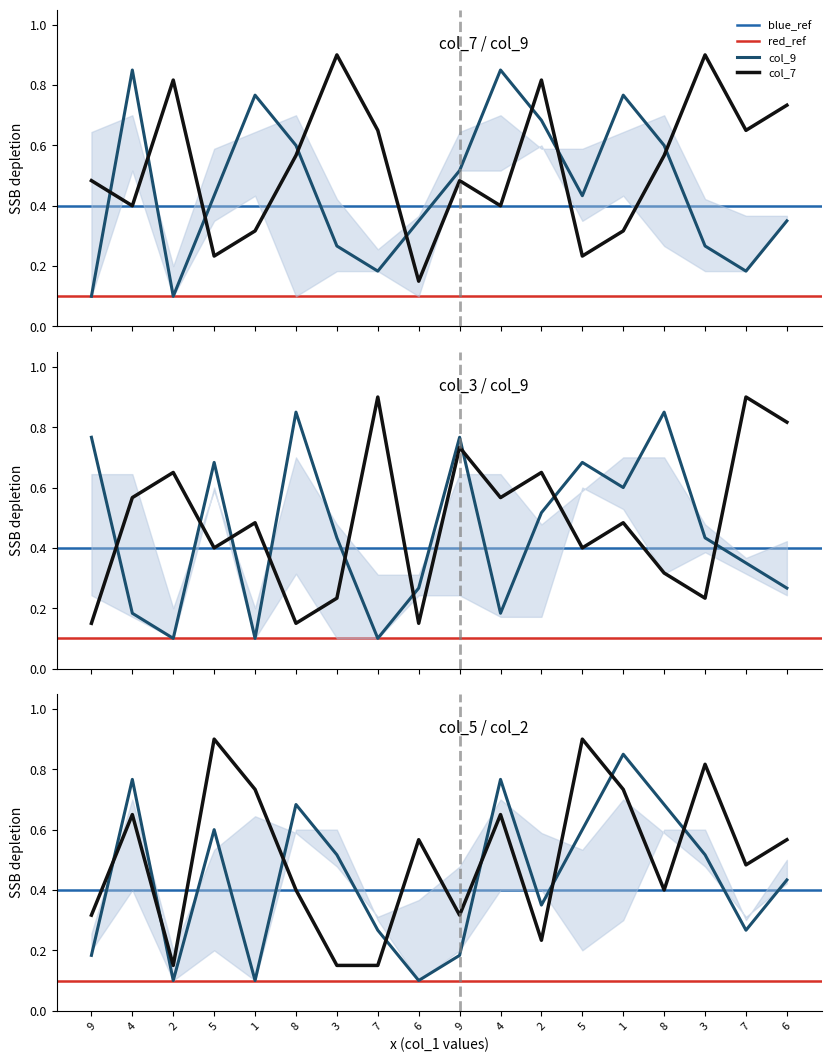

How many intersections are there between col_3 and col_5?

9